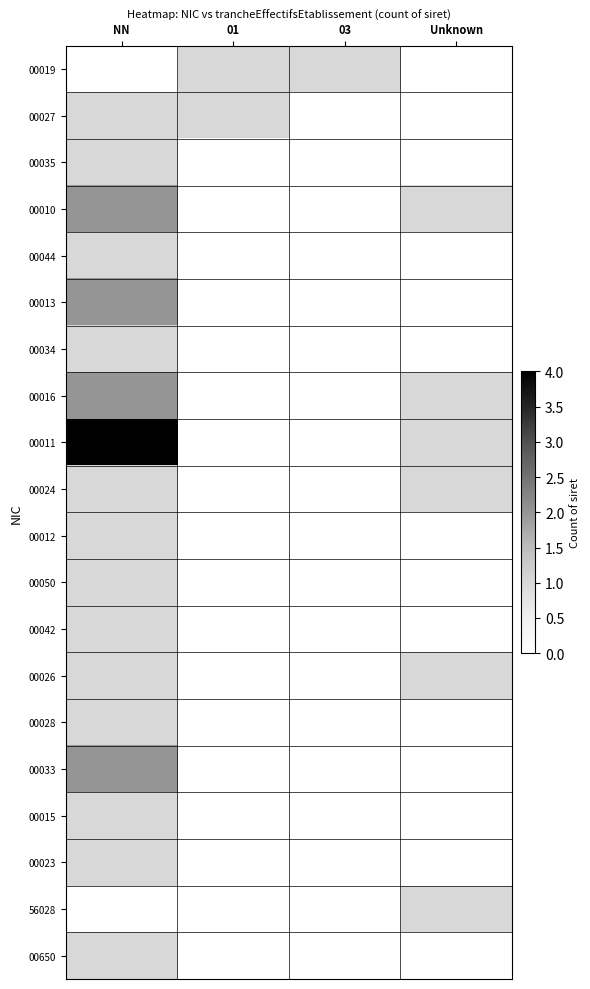

What is the difference between the highest and lowest values at 03?

1